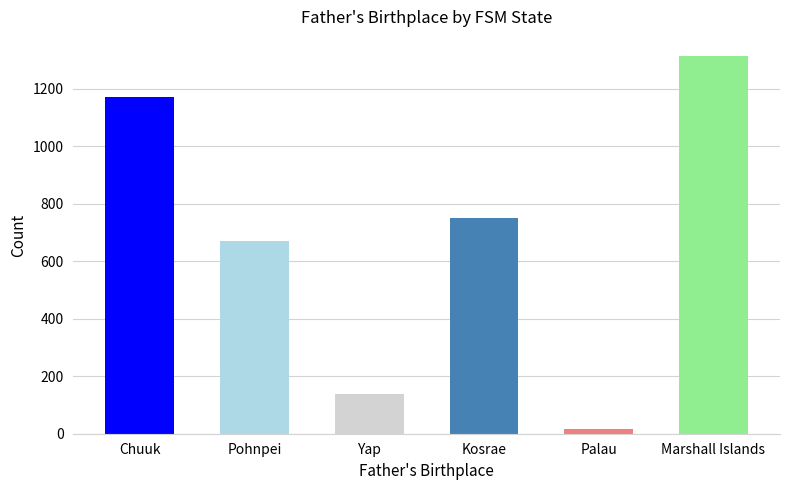

Rank the categories by value from lowest to highest.

Palau, Yap, Pohnpei, Kosrae, Chuuk, Marshall Islands